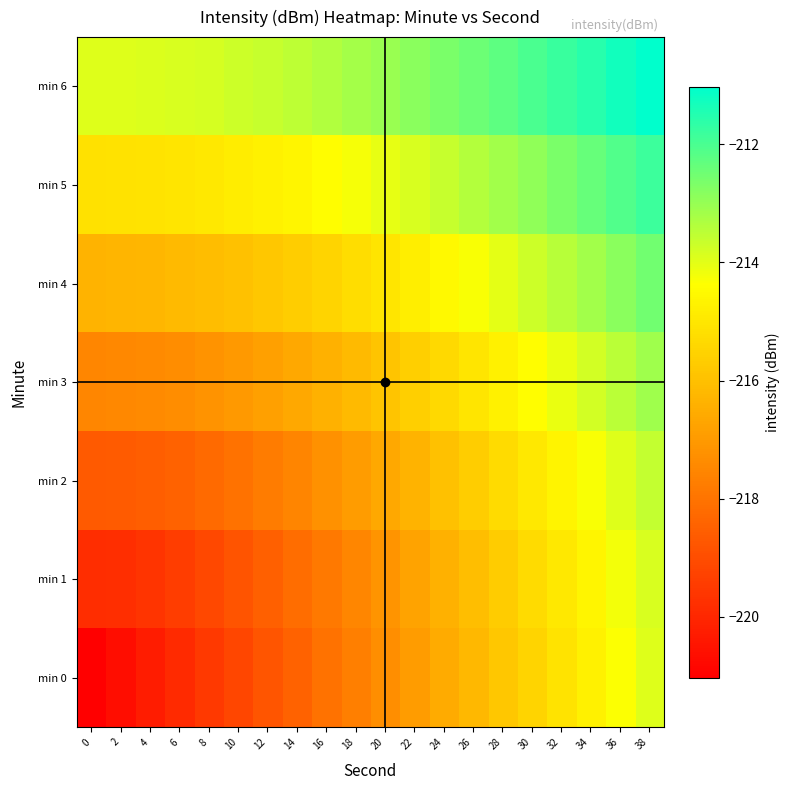

Which series changed the most between 0 and 26?

min 0